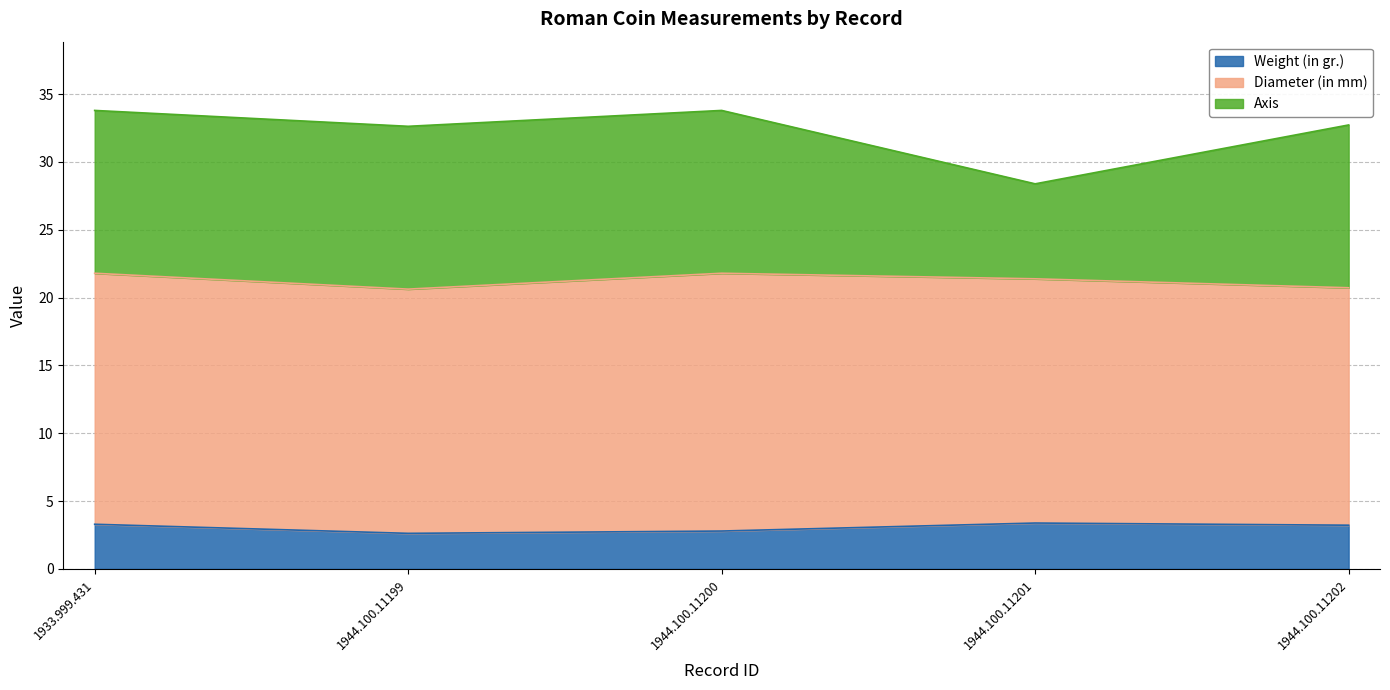

True or false: Diameter (in mm) has more than 0 interior local peaks.

True